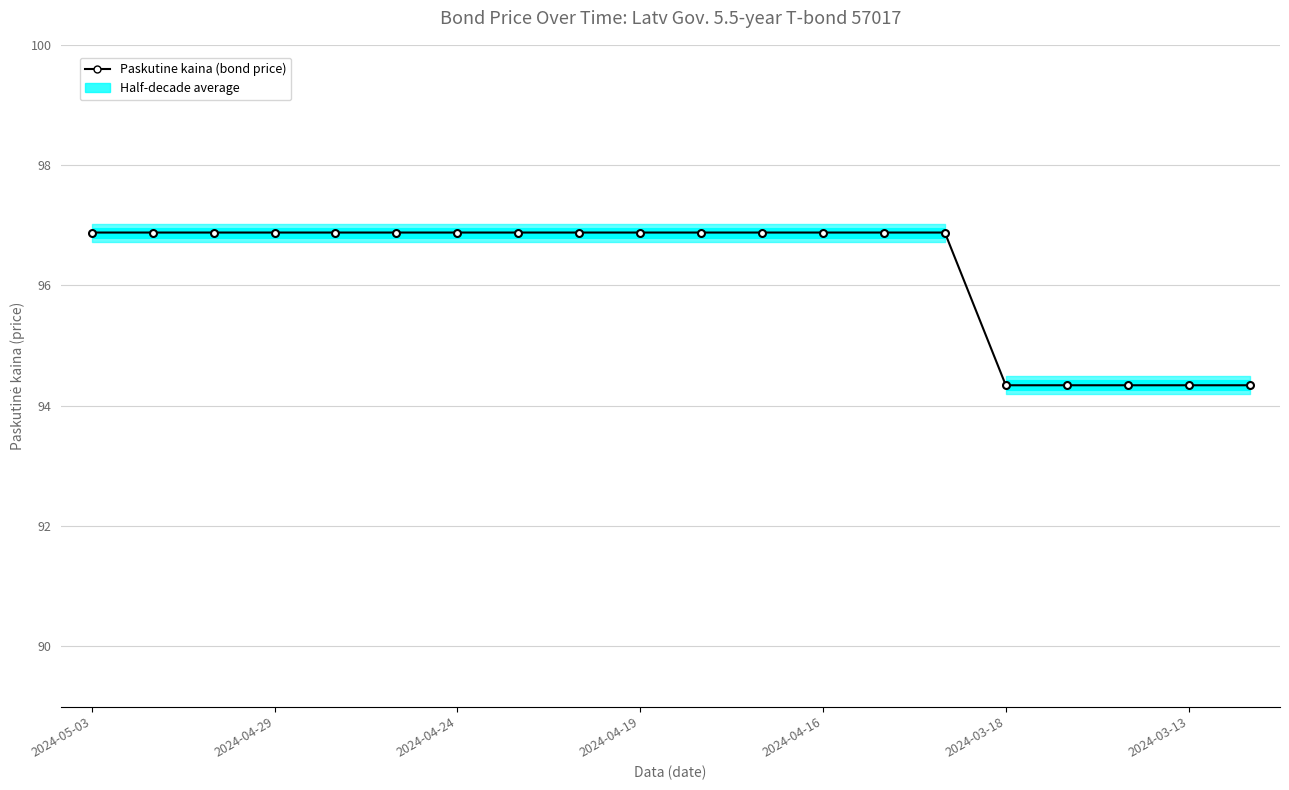

The value at 2024-03-13 is 94.3. True or false?

True